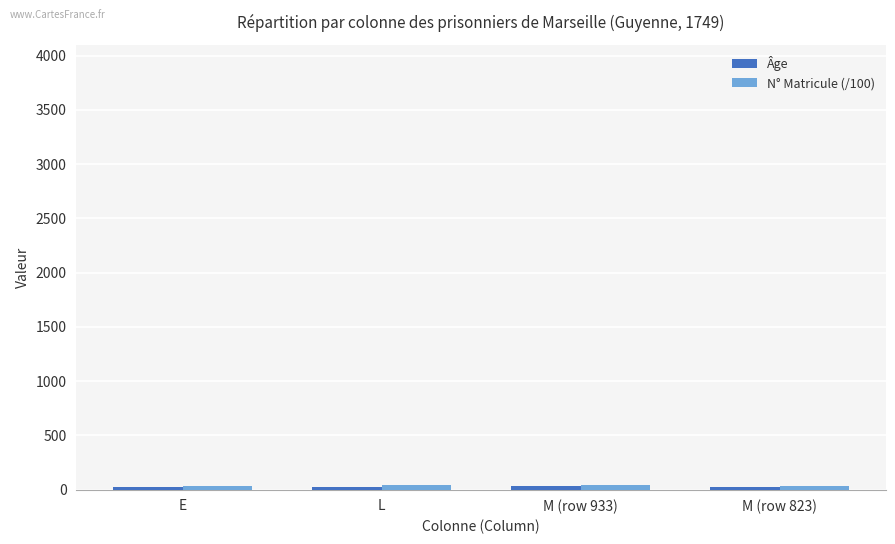

How many groups of bars are there?

4